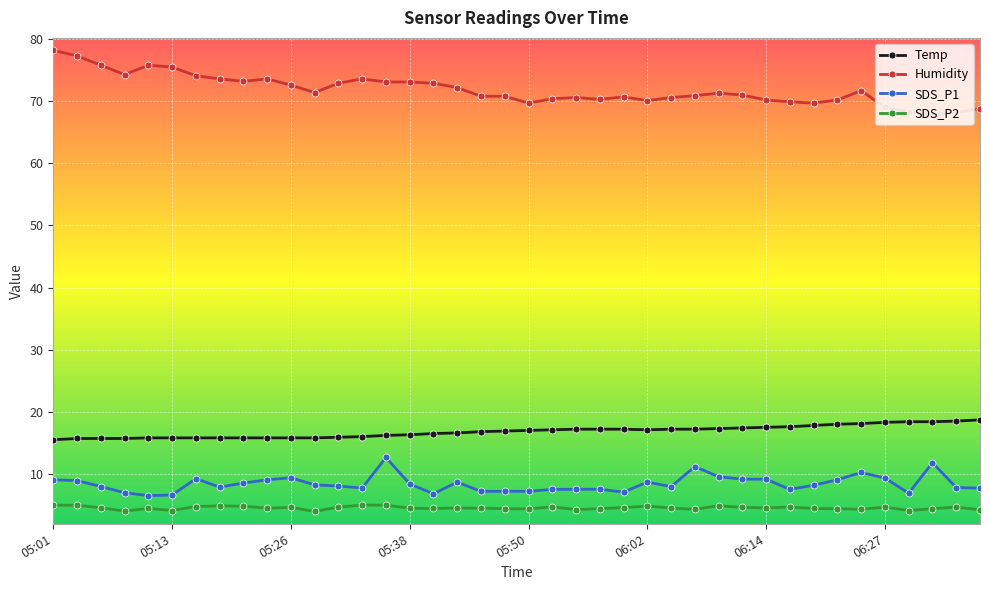

Is this an area chart (filled region under the line)?

No